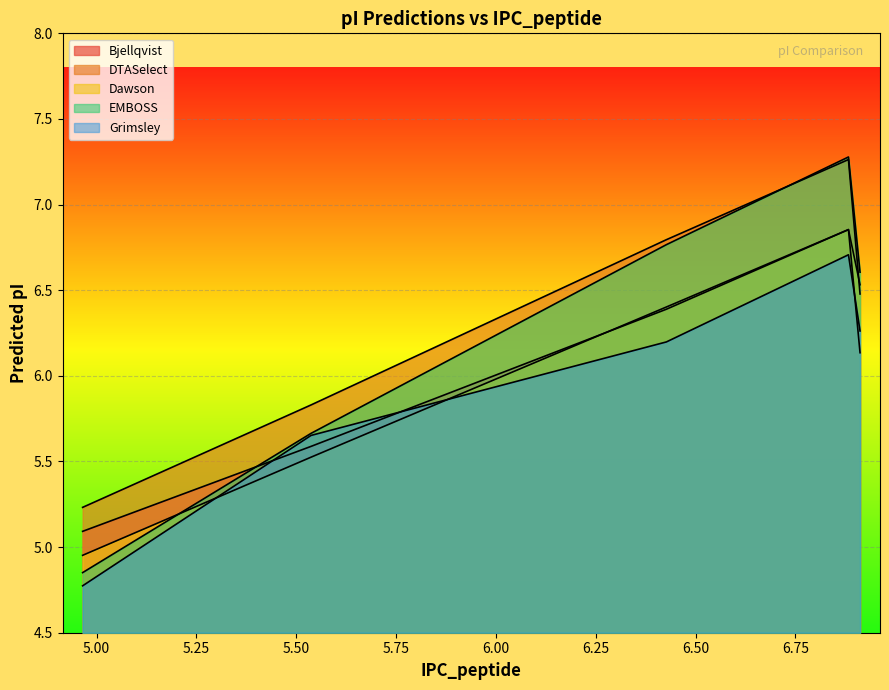

At how many categories does at least one series exceed 7?

1